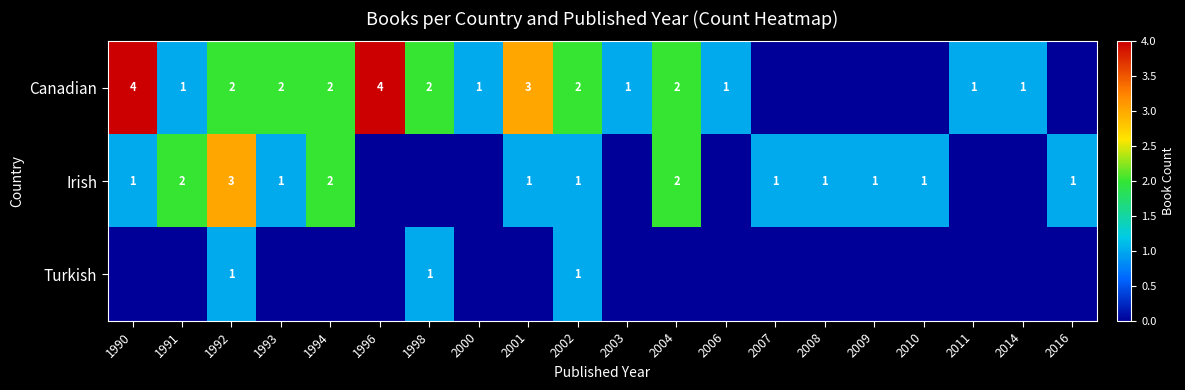

Is it true that Irish equals 1 at 1990?

True